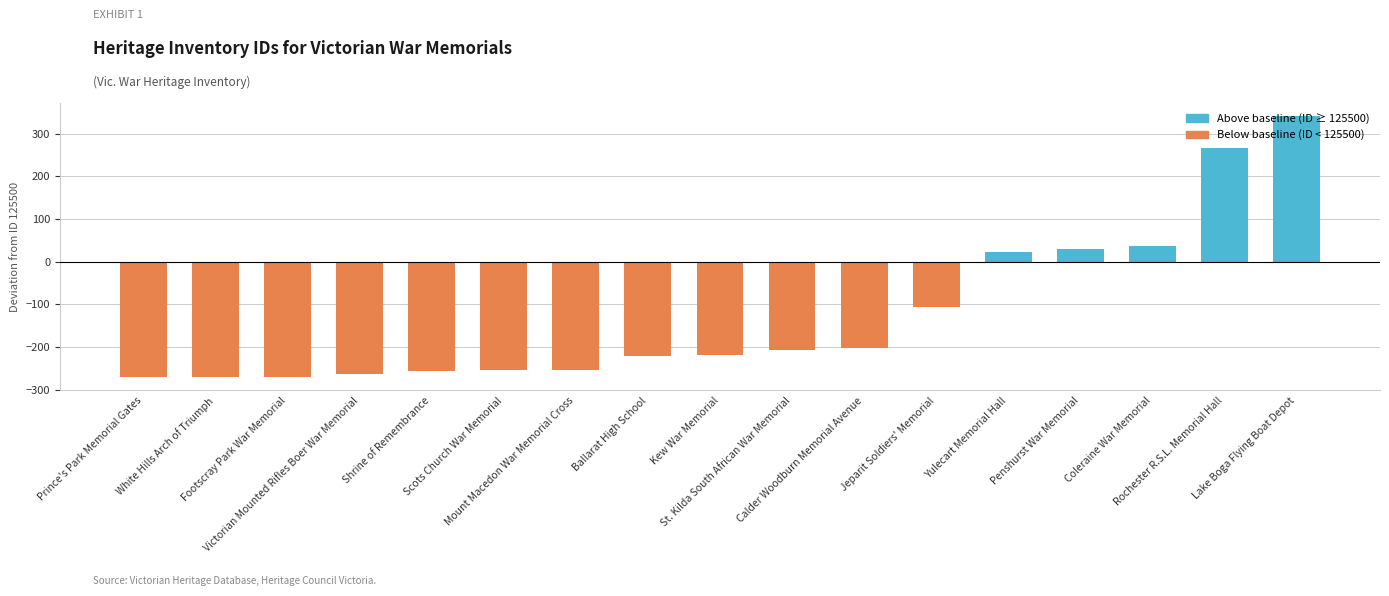

What is the value of the 1st bar from the left?

-271